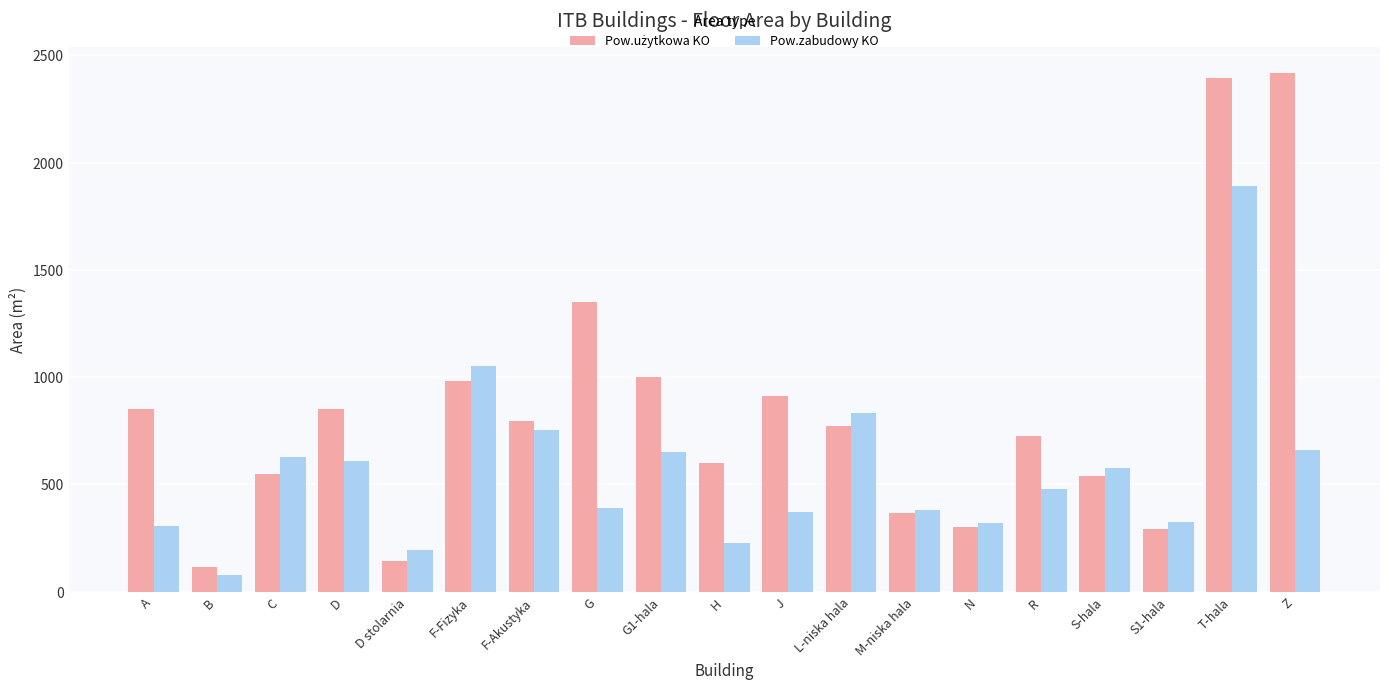

Between L-niska hala and R, which series saw the biggest shift?

Pow.zabudowy KO